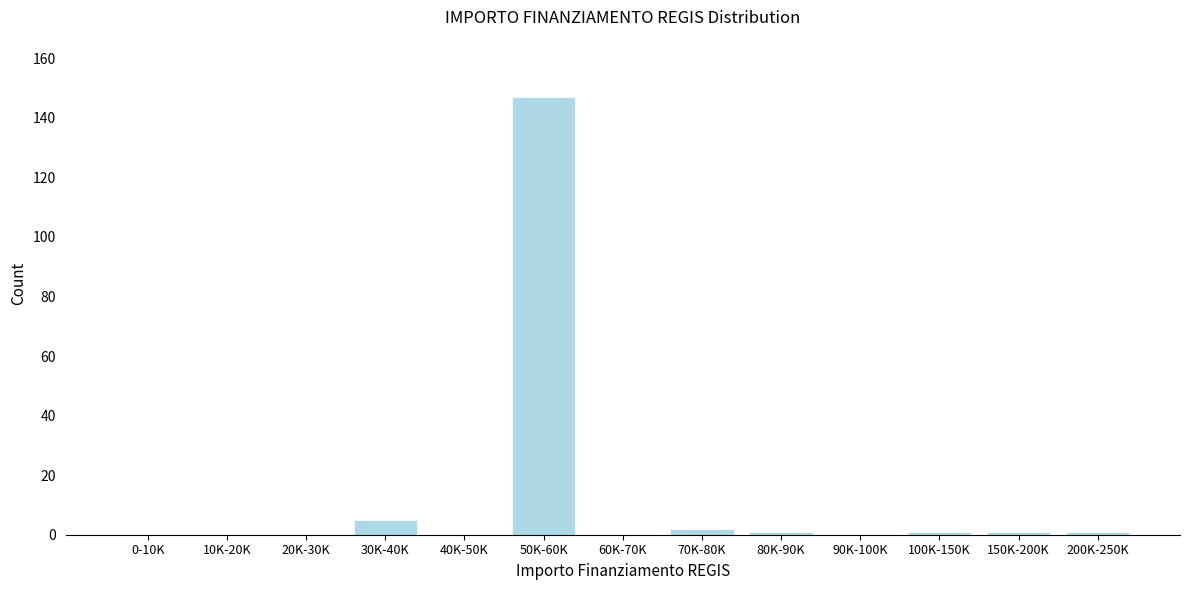

Reading right to left, transcribe all the data shown in this chart.

200K-250K=1	150K-200K=1	100K-150K=1	90K-100K=0	80K-90K=1	70K-80K=2	60K-70K=0	50K-60K=147	40K-50K=0	30K-40K=5	20K-30K=0	10K-20K=0	0-10K=0